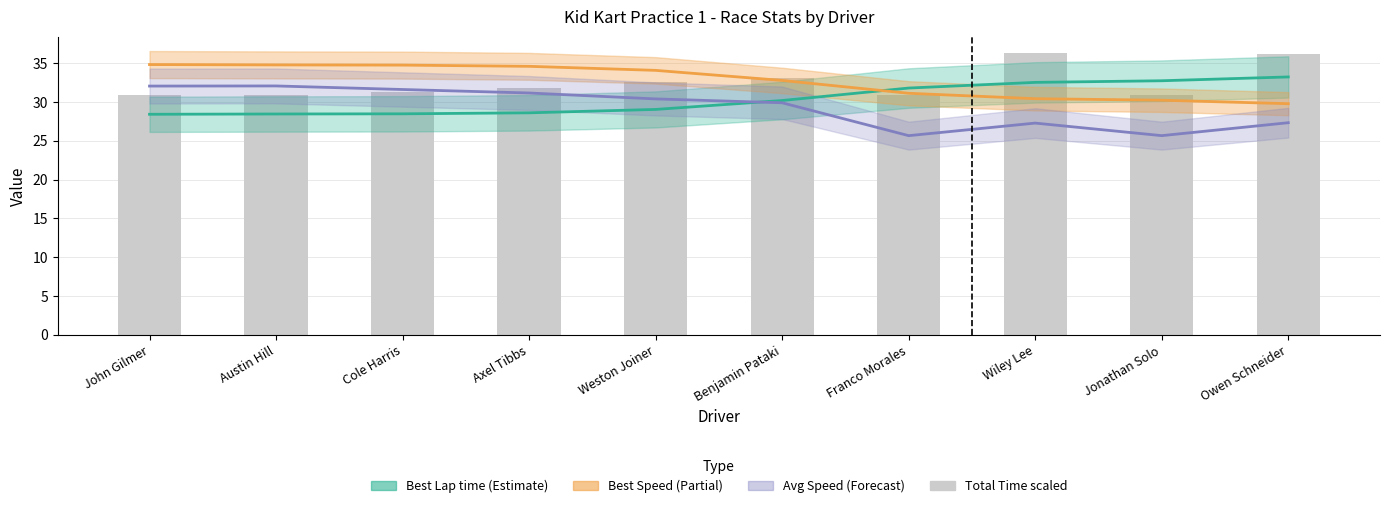

Reading left to right, extract all data points from this chart.

Best Lap time: 28.4	28.5	28.5	28.6	29.0	30.2	31.8	32.5	32.7	33.2
Best Speed: 34.8	34.8	34.8	34.6	34.1	32.8	31.1	30.4	30.2	29.8
Average Speed: 32.1	32.1	31.6	31.2	30.4	29.9	25.7	27.3	25.7	27.3
Total Time (scaled): 30.9	30.9	31.3	31.8	32.6	33.1	30.9	36.3	30.9	36.2